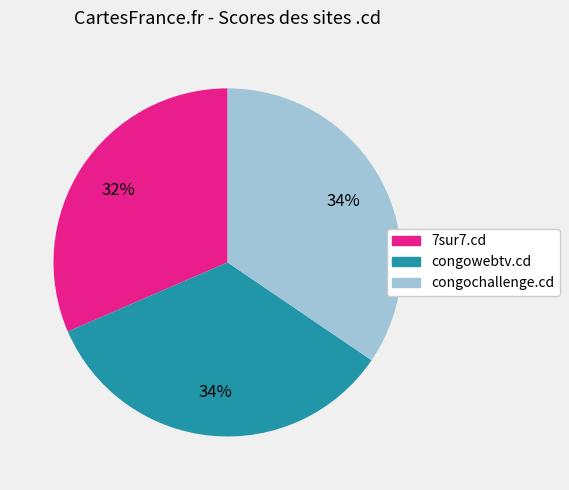

Is congowebtv.cd the majority of the pie?

No